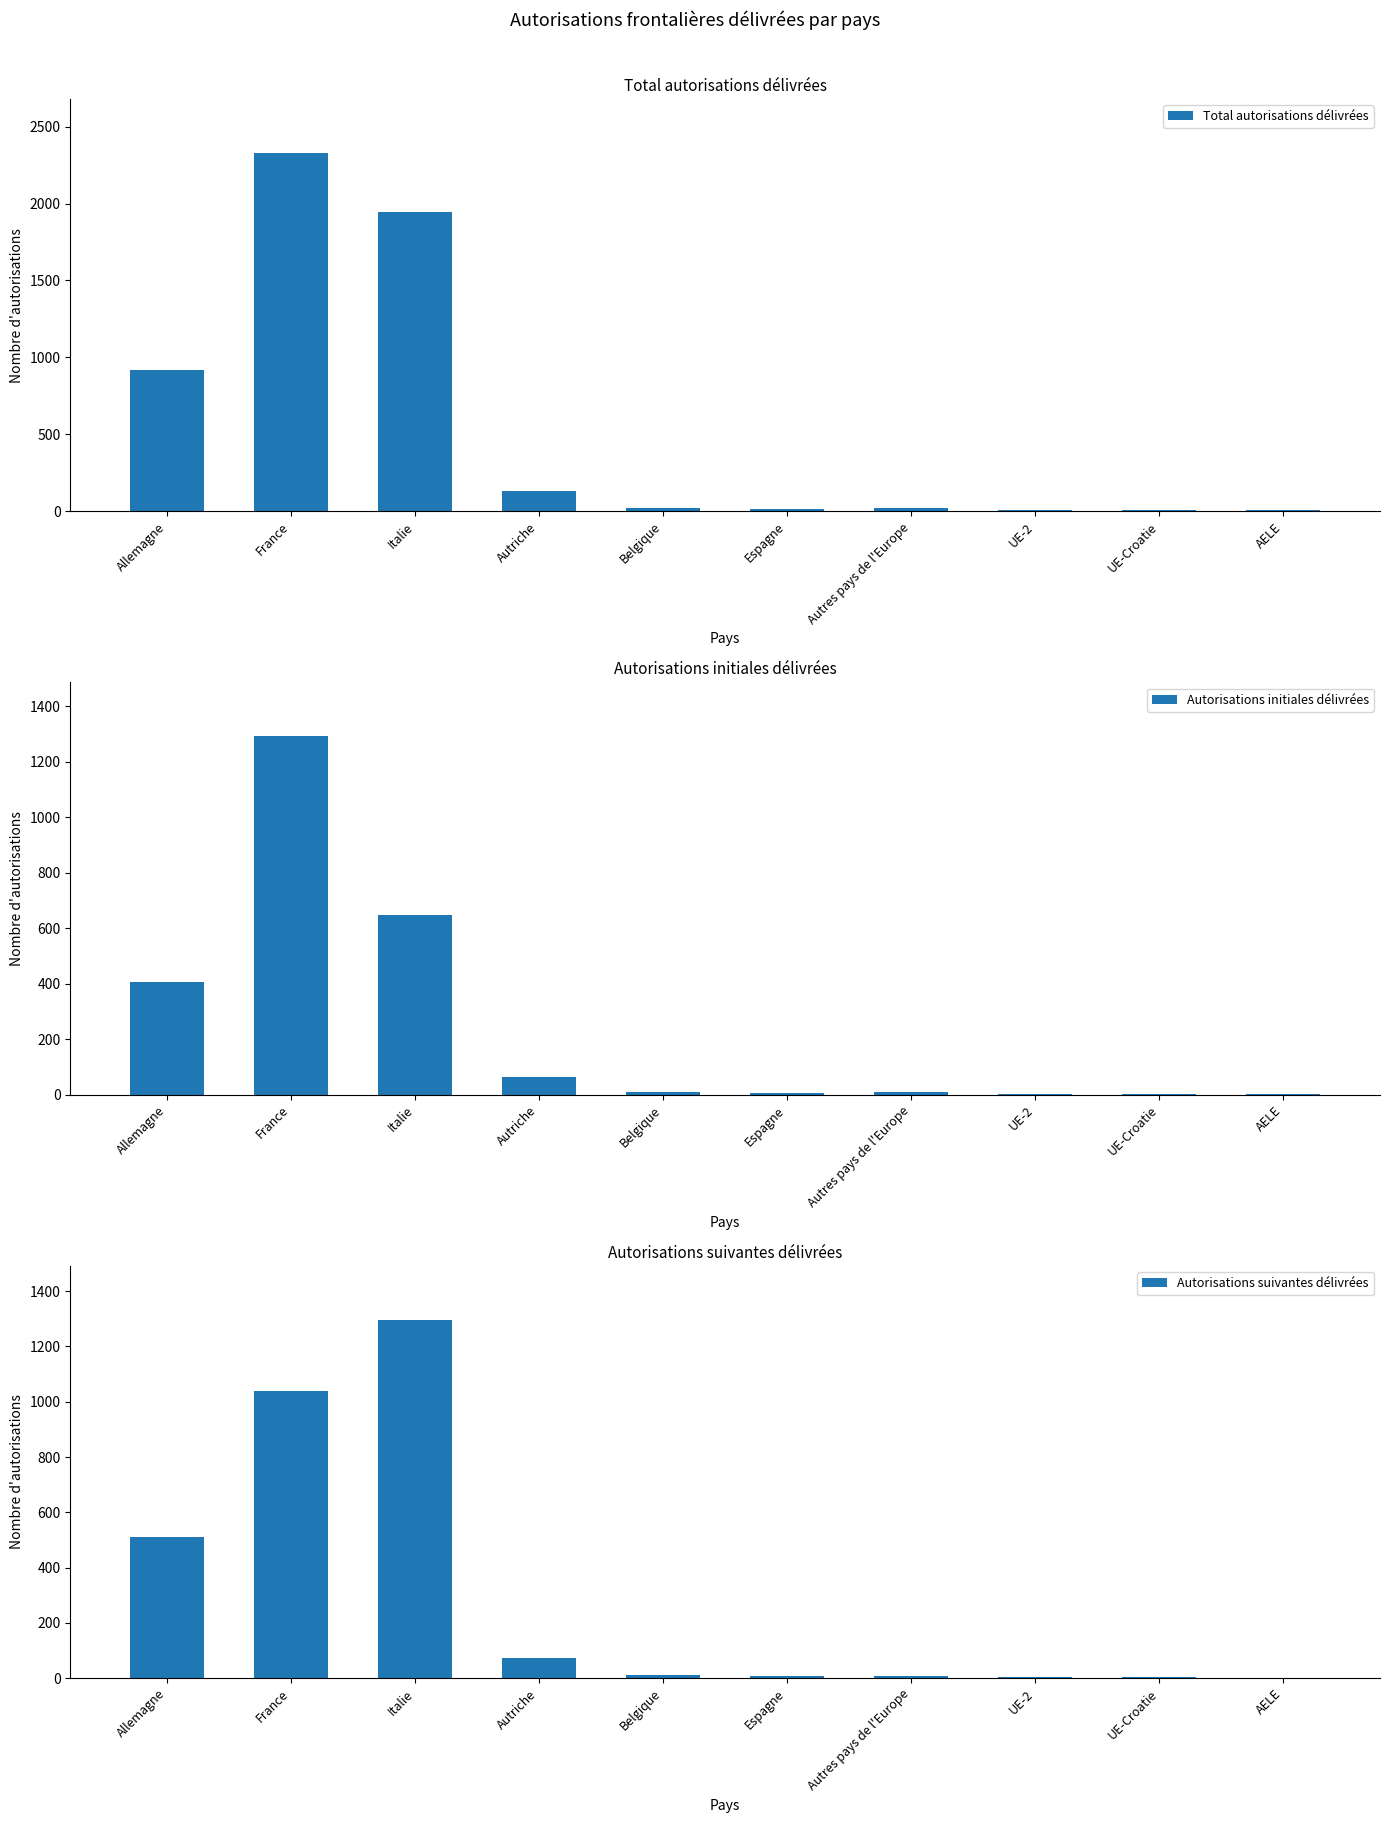

What is the maximum value shown in the chart?

2330